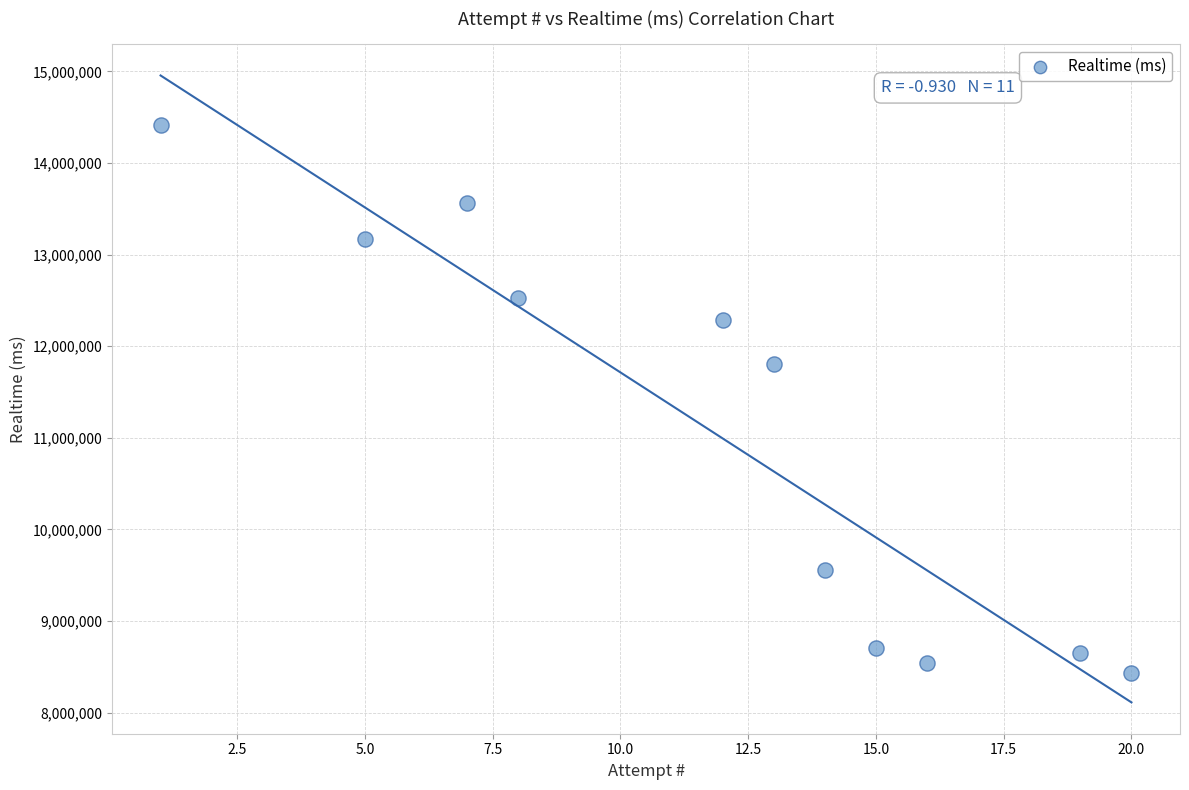

What is the range of Y values (max minus min)?

5981404